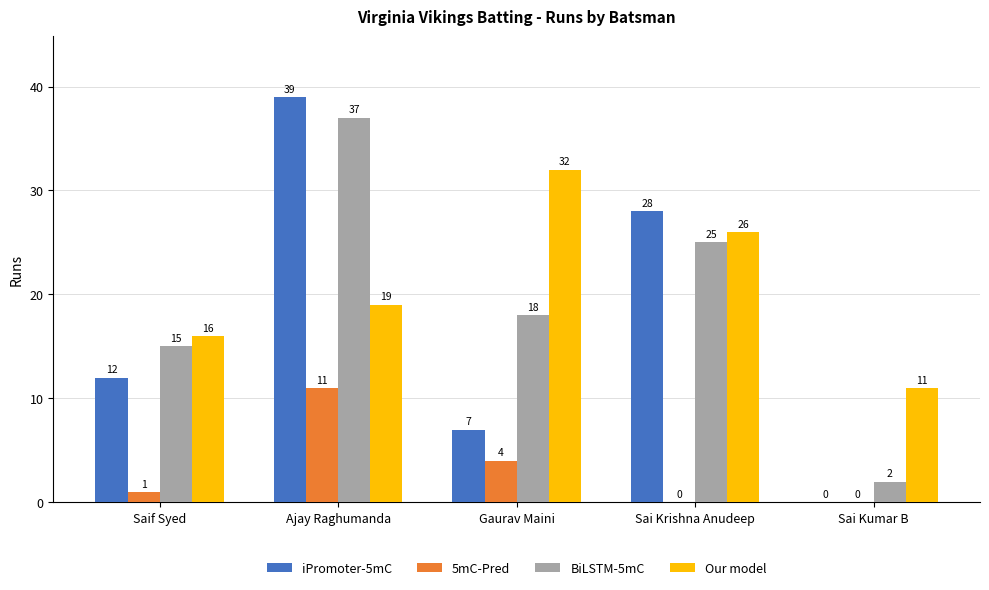

What is the sum of the iPromoter-5mC values at Sai Krishna Anudeep and Gaurav Maini?

35